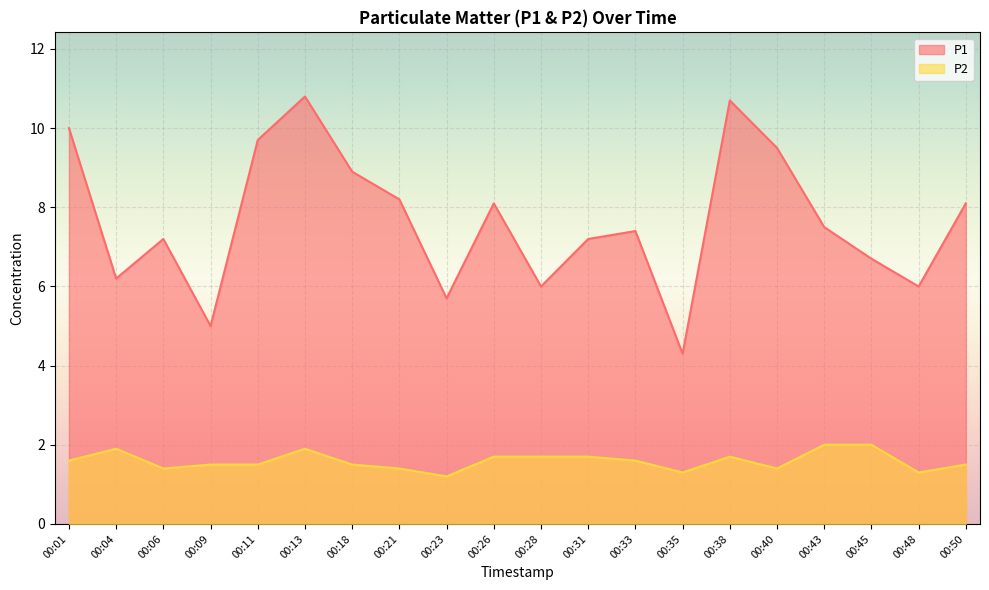

Reading left to right, extract all data points from this chart.

P1: 00:01=10.0	00:04=6.2	00:06=7.2	00:09=5.0	00:11=9.7	00:13=10.8	00:18=8.9	00:21=8.2	00:23=5.7	00:26=8.1	00:28=6.0	00:31=7.2	00:33=7.4	00:35=4.3	00:38=10.7	00:40=9.5	00:43=7.5	00:45=6.7	00:48=6.0	00:50=8.1
P2: 00:01=1.6	00:04=1.9	00:06=1.4	00:09=1.5	00:11=1.5	00:13=1.9	00:18=1.5	00:21=1.4	00:23=1.2	00:26=1.7	00:28=1.7	00:31=1.7	00:33=1.6	00:35=1.3	00:38=1.7	00:40=1.4	00:43=2.0	00:45=2.0	00:48=1.3	00:50=1.5